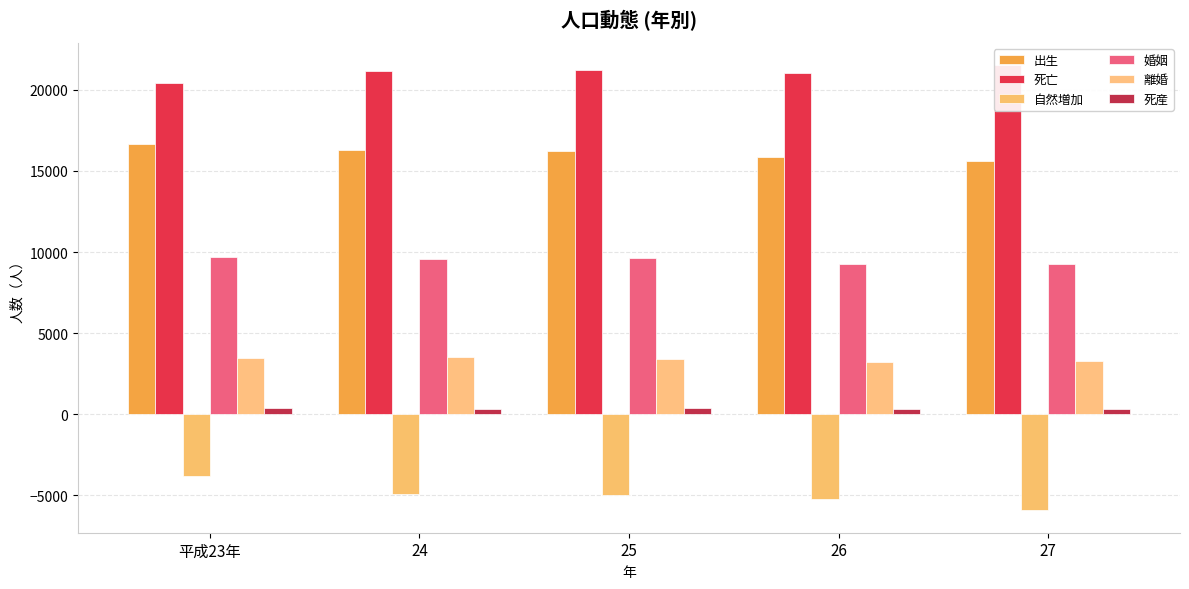

What is the greatest value displayed?

21525